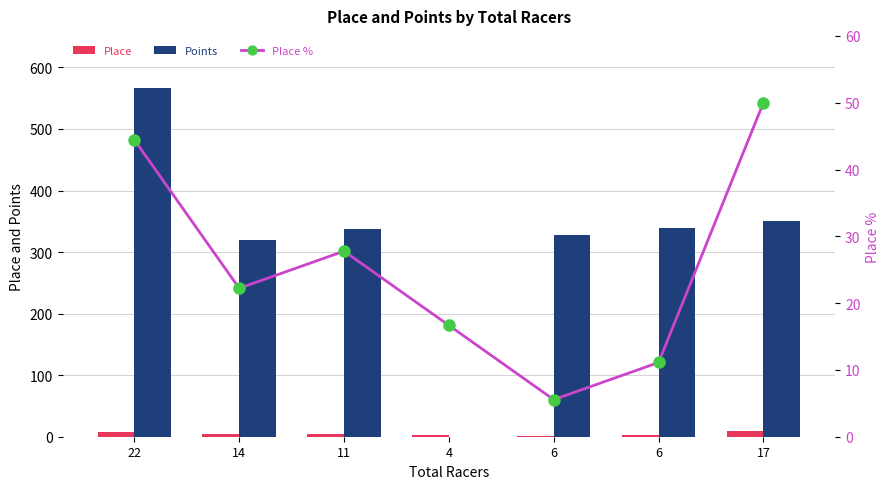

At which label does Place % reach its minimum?

6